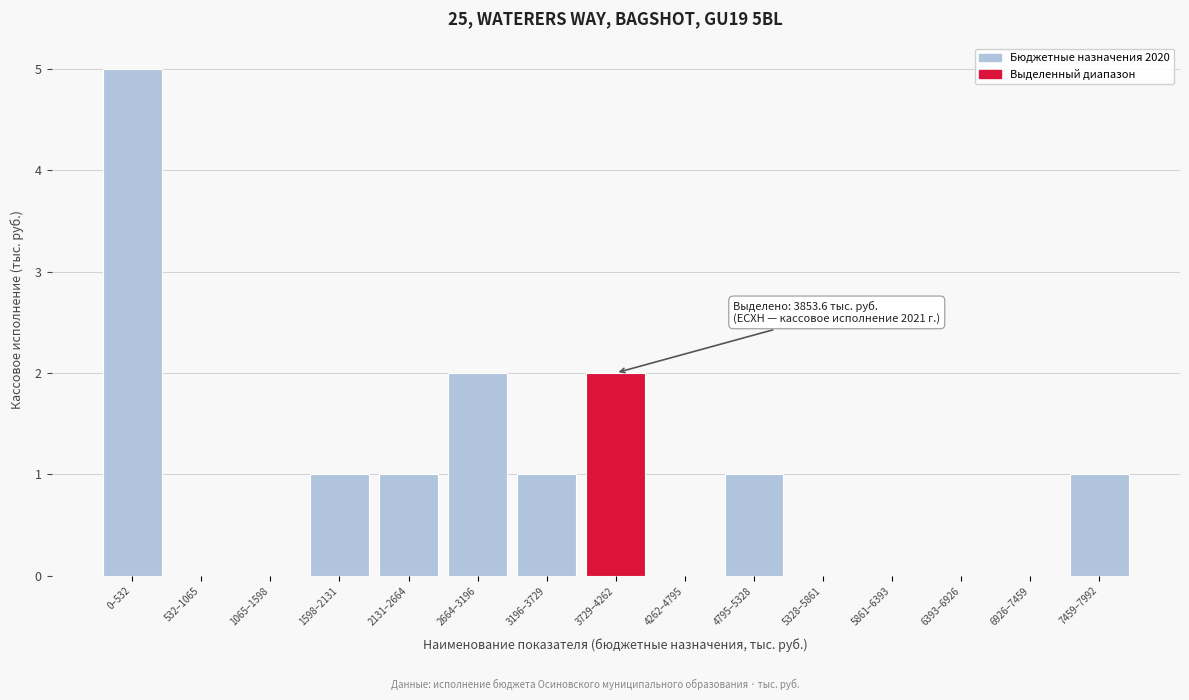

Reading left to right, list all the values displayed in this chart.

0–532=5	532–1065=0	1065–1598=0	1598–2131=1	2131–2664=1	2664–3196=2	3196–3729=1	3729–4262=2	4262–4795=0	4795–5328=1	5328–5861=0	5861–6393=0	6393–6926=0	6926–7459=0	7459–7992=1